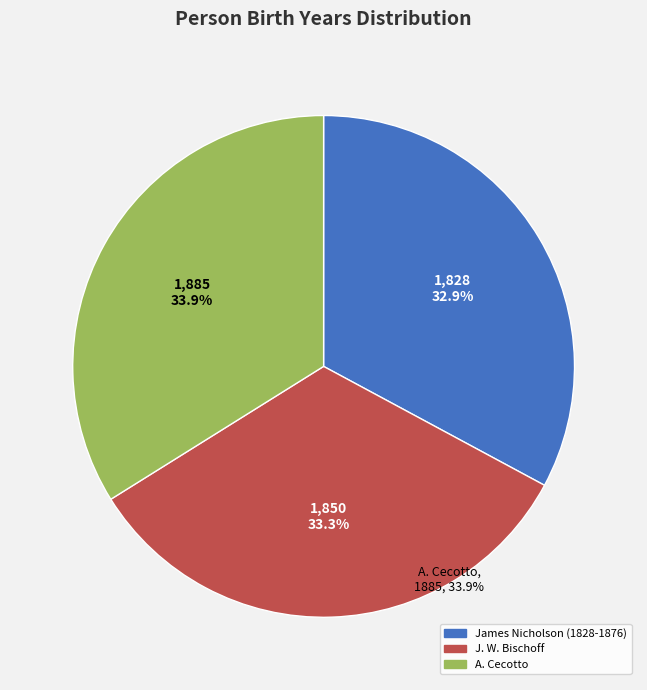

How many segments does this pie chart have?

3